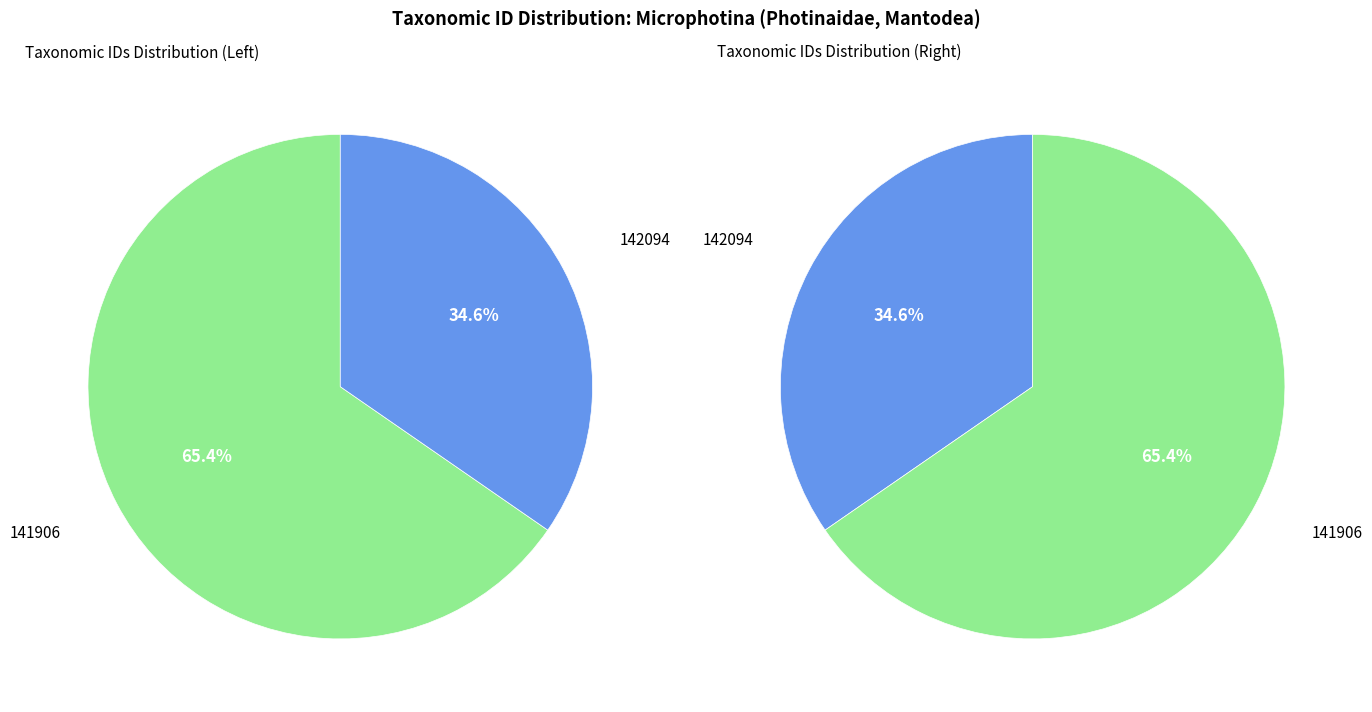

How many segments does this pie chart have?

2